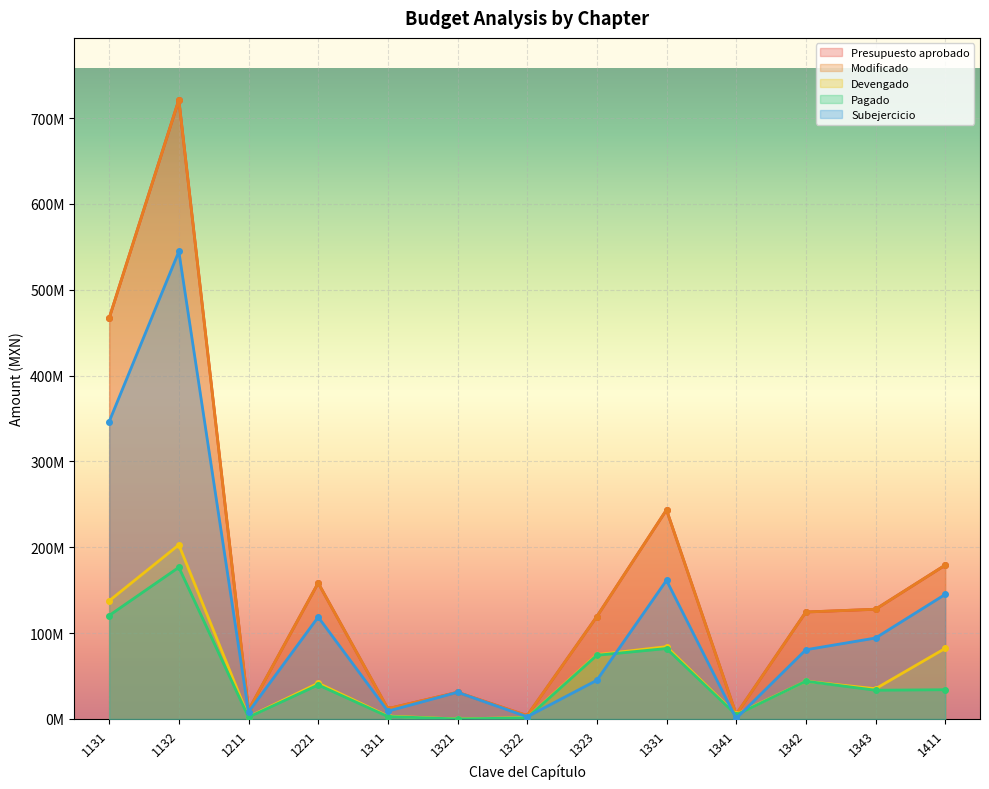

What is the approximate value of Subejercicio at 1341?

612037